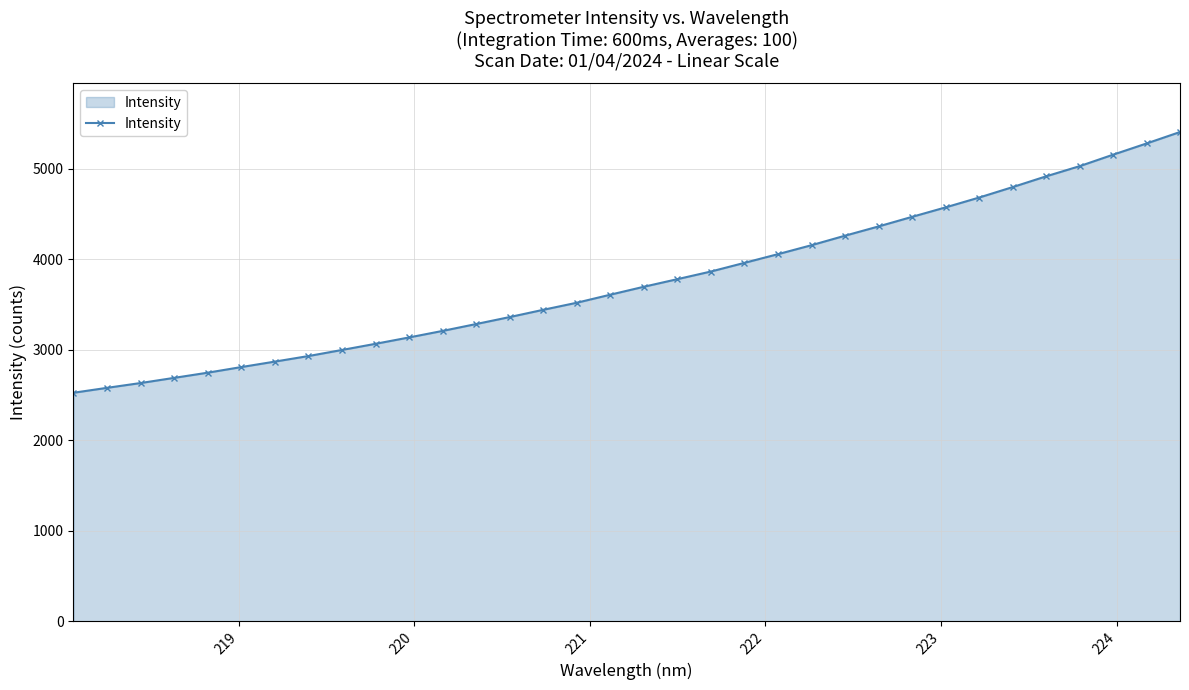

What is the greatest value displayed?

5409.1